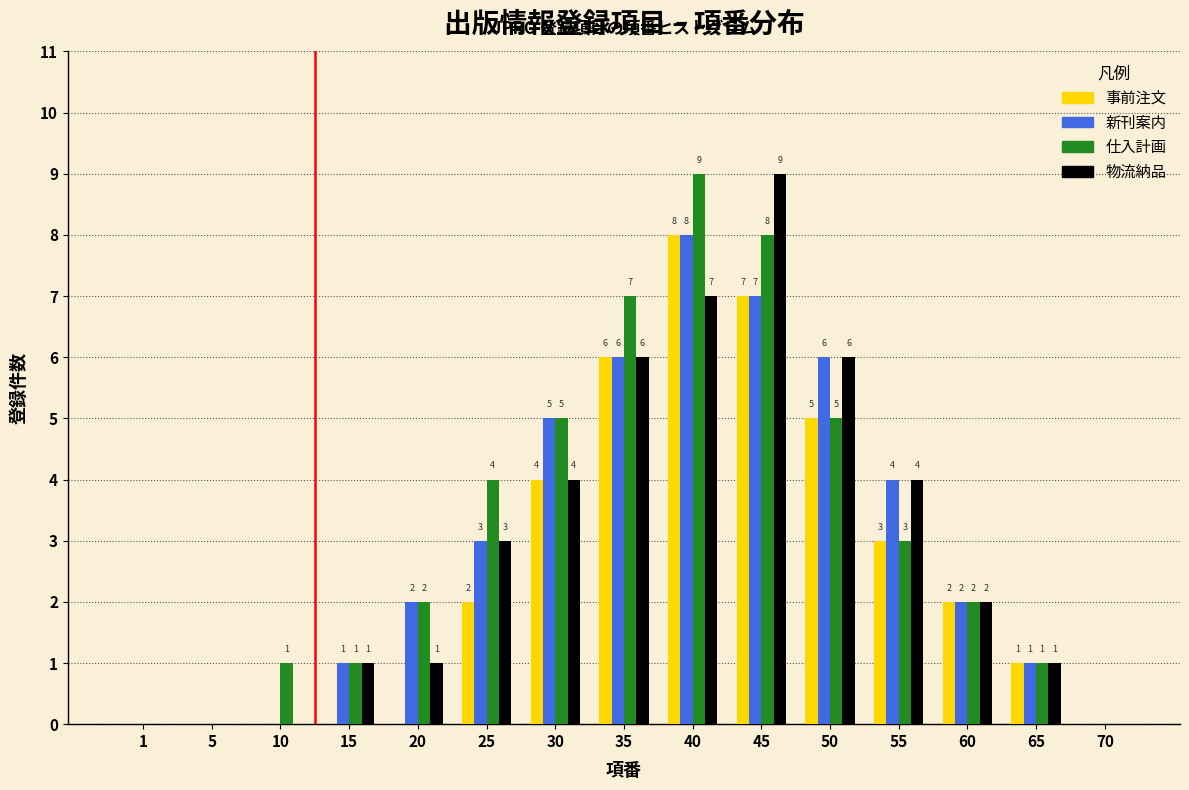

Reading left to right, list all the values displayed in this chart.

事前注文: 1=0	5=0	10=0	15=0	20=0	25=2	30=4	35=6	40=8	45=7	50=5	55=3	60=2	65=1	70=0
新刊案内: 1=0	5=0	10=0	15=1	20=2	25=3	30=5	35=6	40=8	45=7	50=6	55=4	60=2	65=1	70=0
仕入計画: 1=0	5=0	10=1	15=1	20=2	25=4	30=5	35=7	40=9	45=8	50=5	55=3	60=2	65=1	70=0
物流納品: 1=0	5=0	10=0	15=1	20=1	25=3	30=4	35=6	40=7	45=9	50=6	55=4	60=2	65=1	70=0